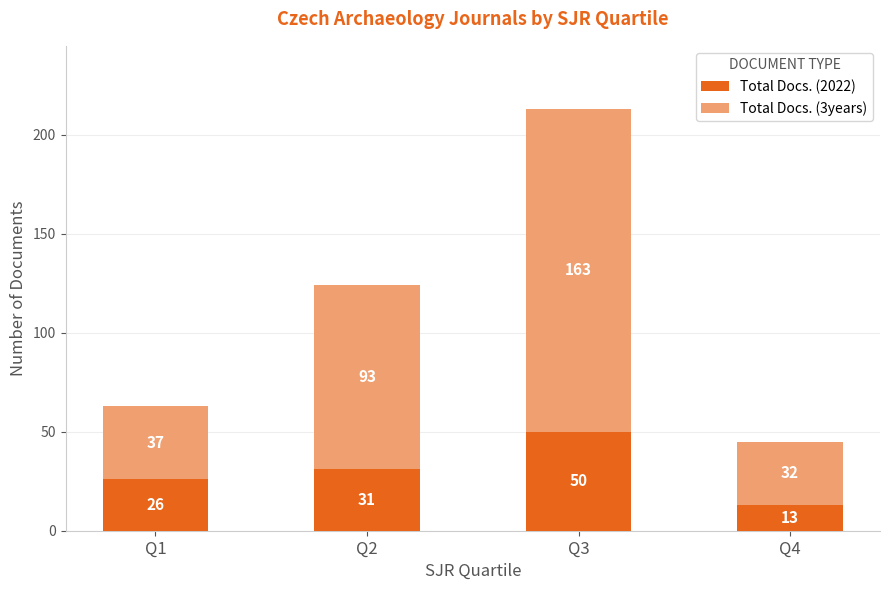

Reading right to left, what are the values for Total Docs. (2022)?

13	50	31	26